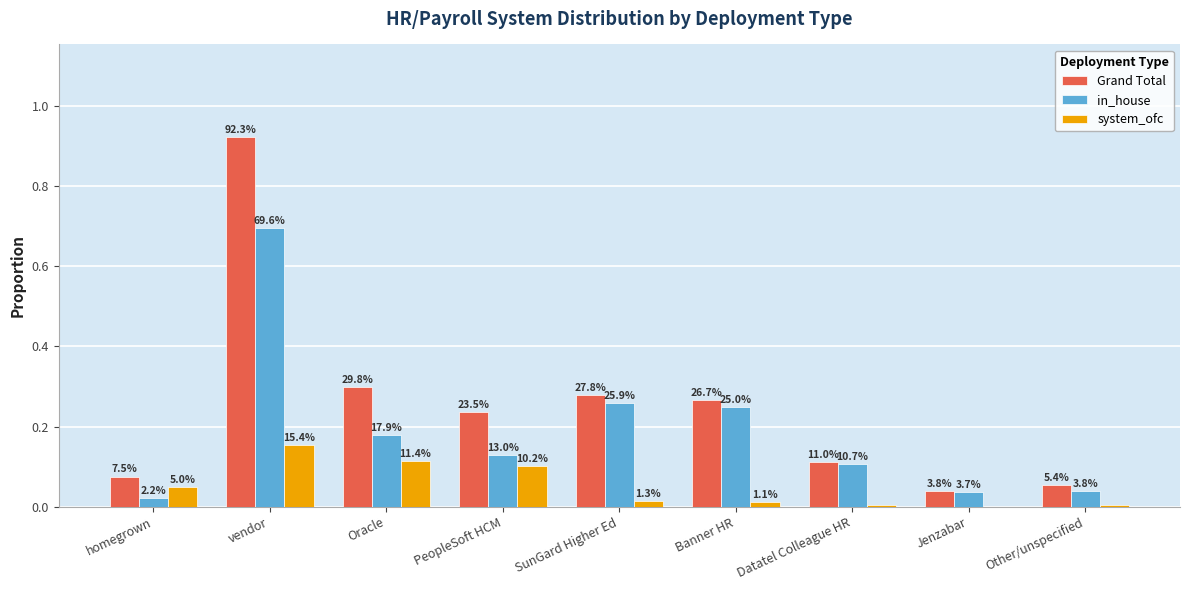

Are the bars grouped side by side (vs. stacked)?

Yes